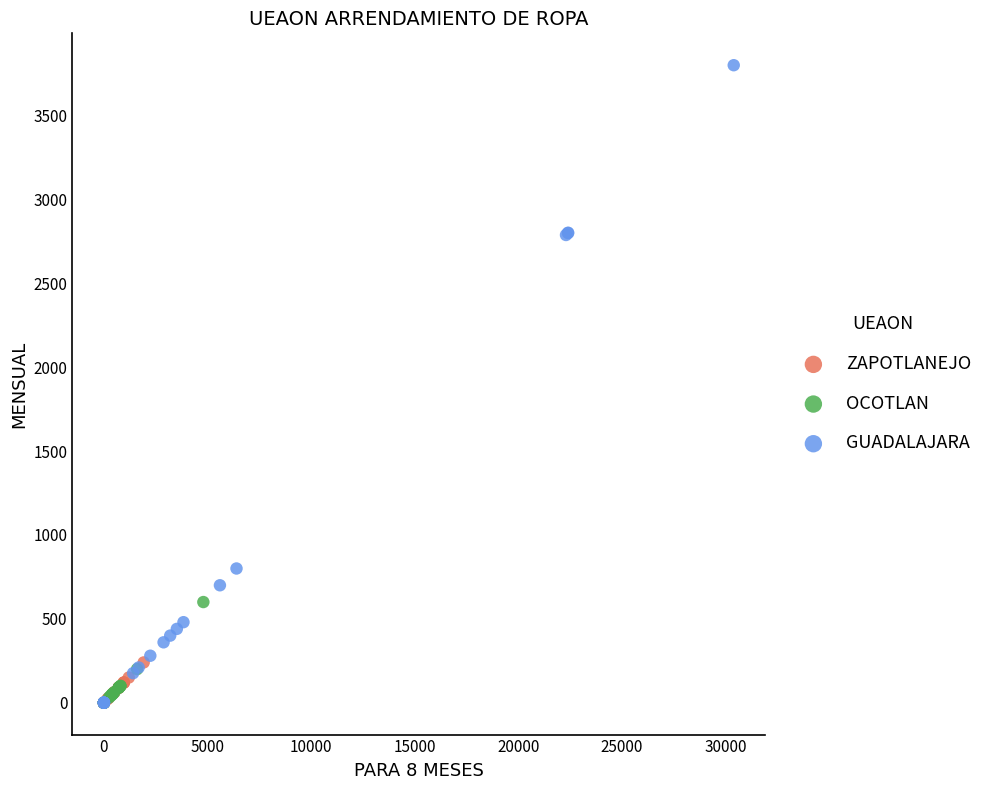

Which series has the widest spread of Y values?

GUADALAJARA